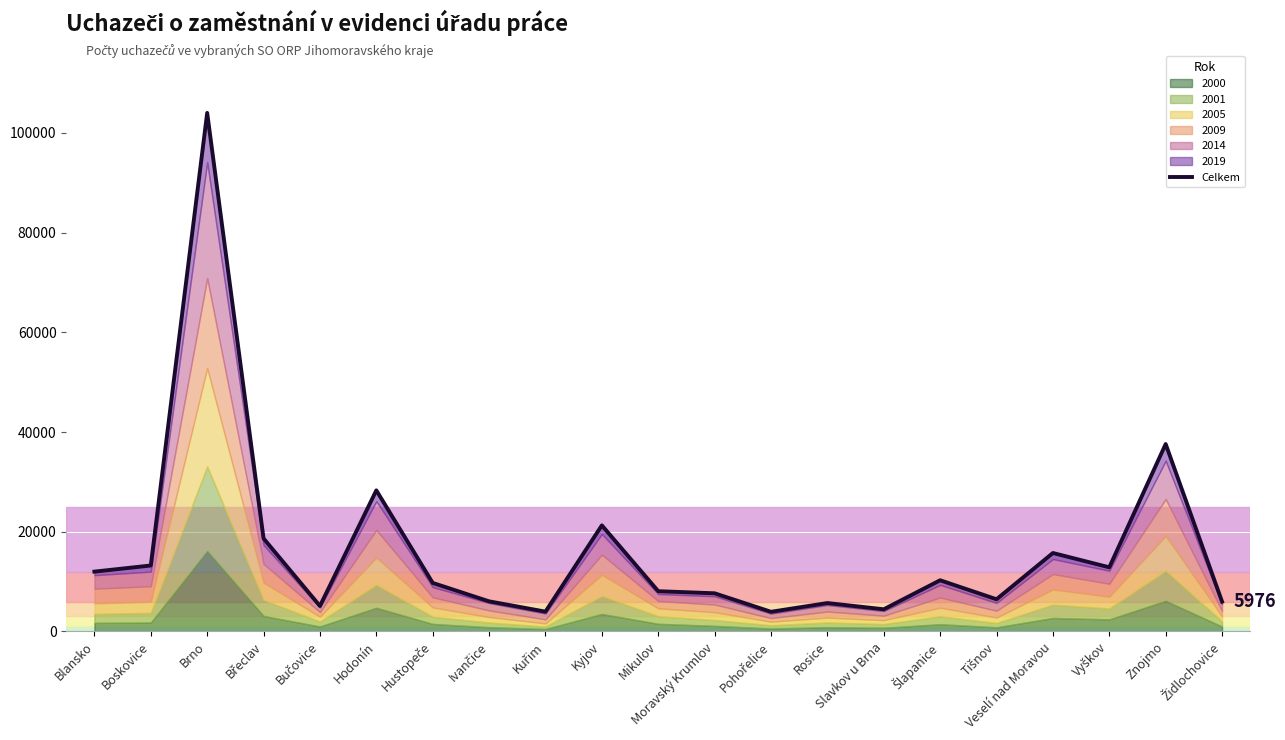

What is the smallest value displayed?

3942